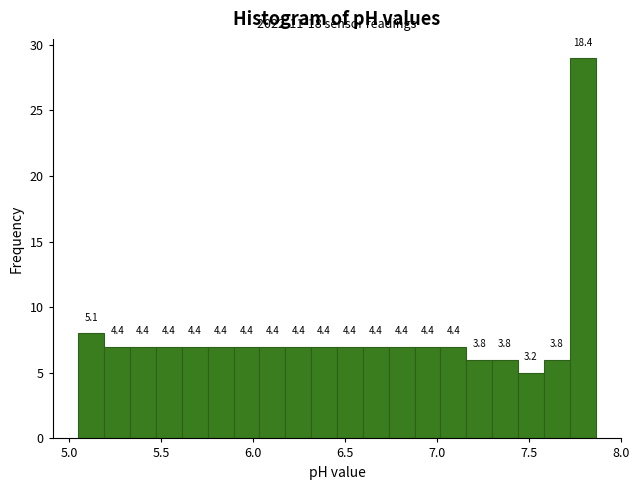

Read against the x-axis, roughly where is the centre of the tallest bar?

7.80